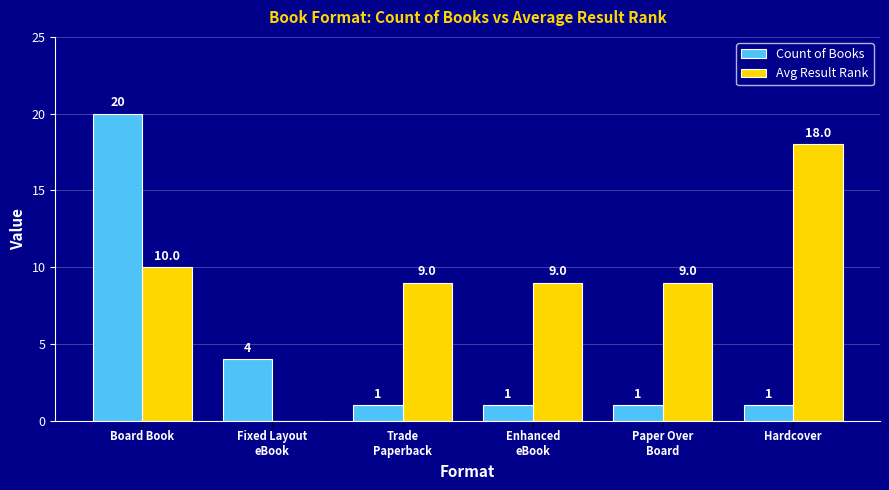

What is the sum of all Count of Books values?

28